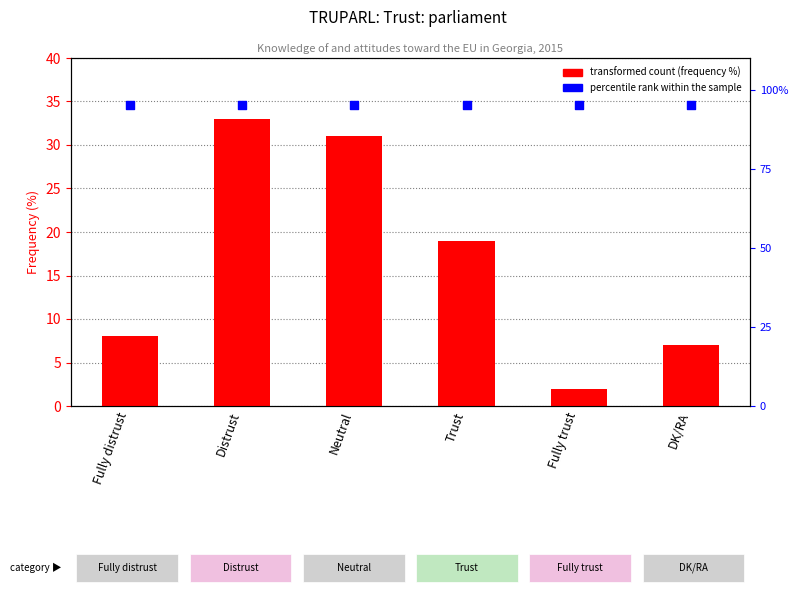

Which series has the largest total across all categories?

percentile rank within the sample